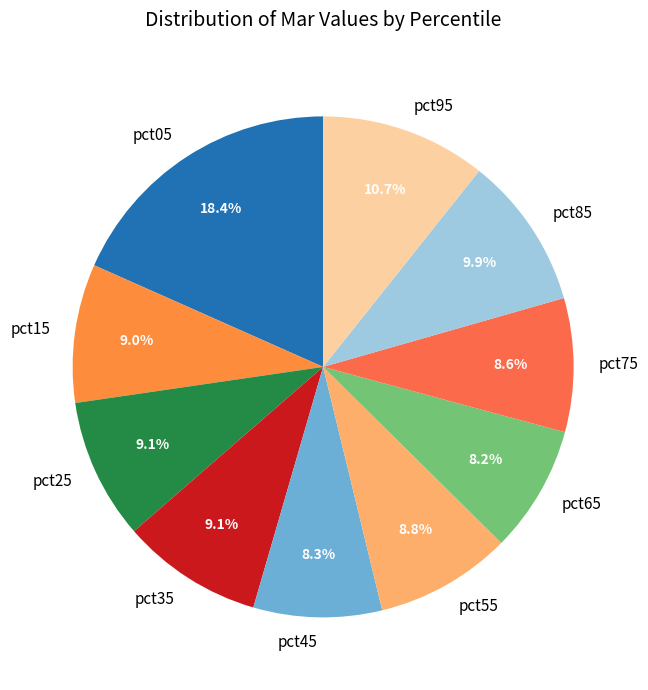

Is pct05 the majority of the pie?

No